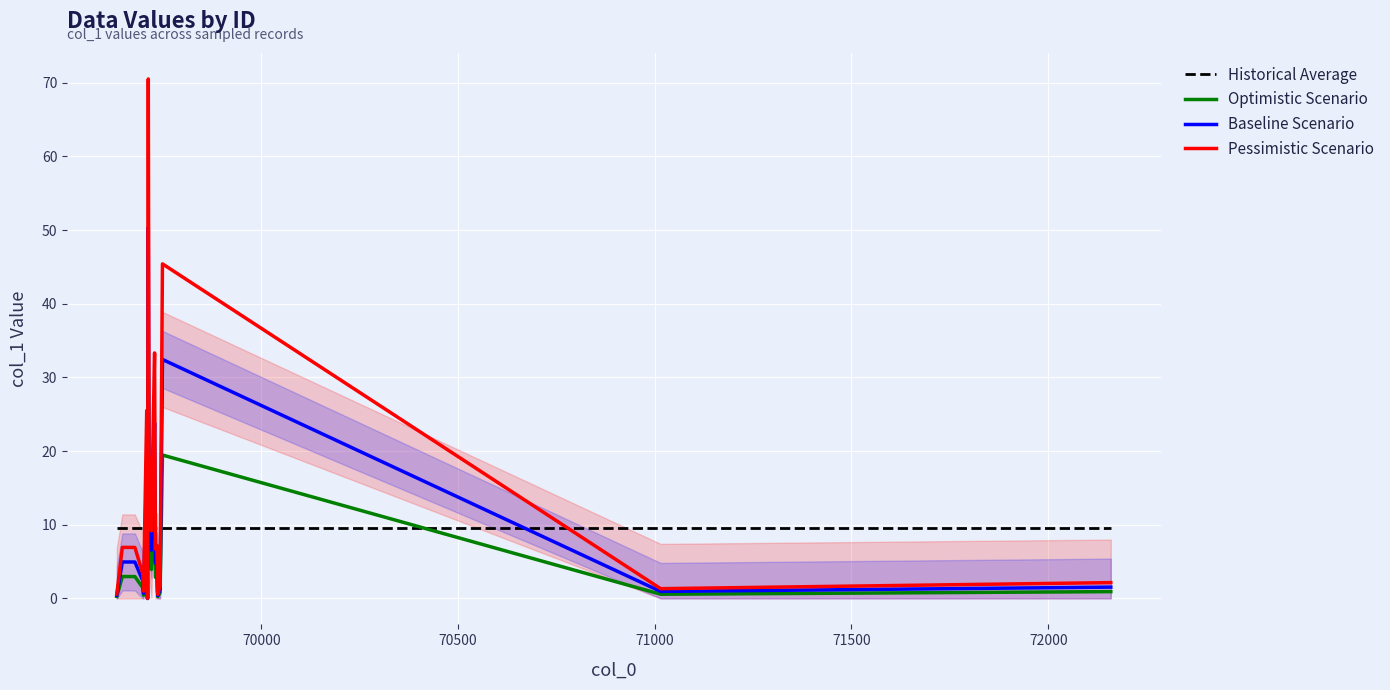

How many lines are shown in the chart?

4